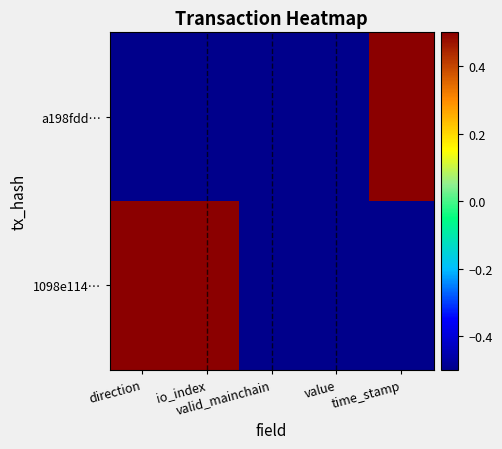

Rank the series at time_stamp from highest to lowest value.

a198fdd…, 1098e114…